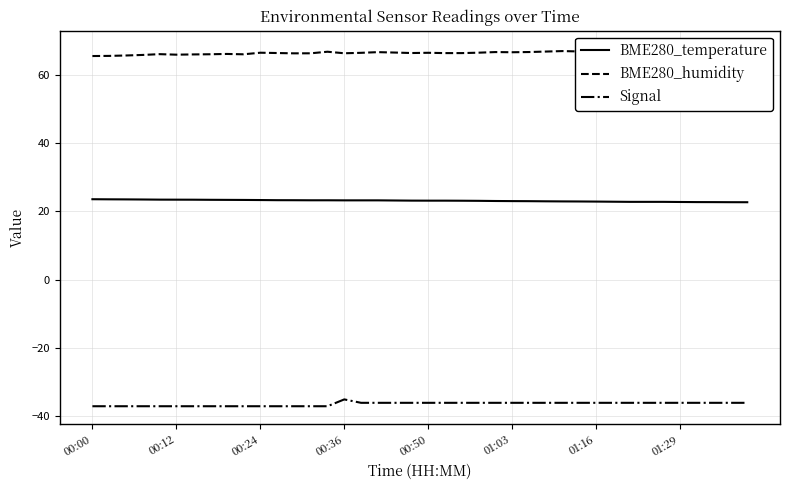

What is the difference between the maximum and minimum values in the Signal series?

2.0